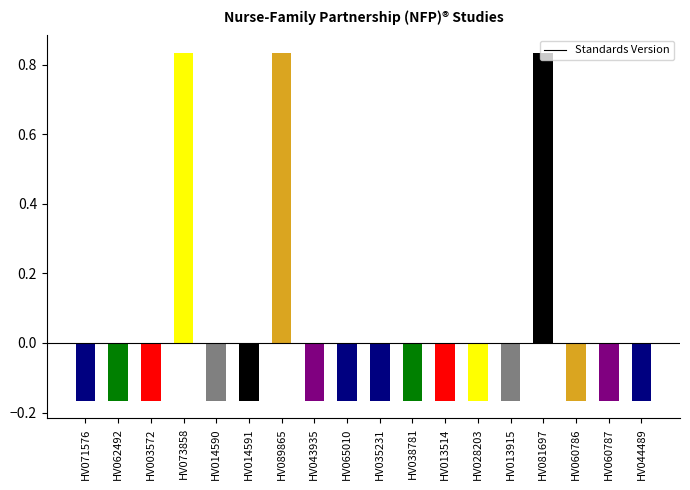

What is the label of the 1st bar from the right?

HV044489